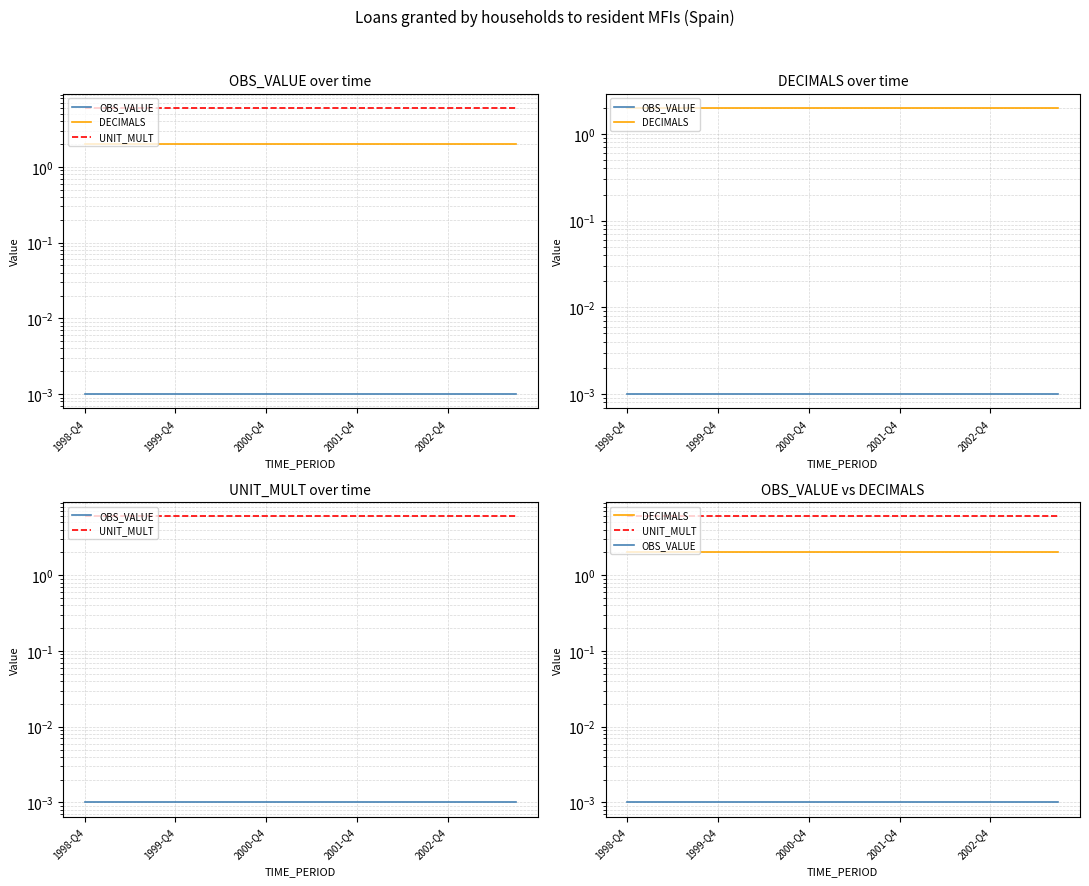

What are all the series names shown in the legend?

OBS_VALUE, DECIMALS, UNIT_MULT